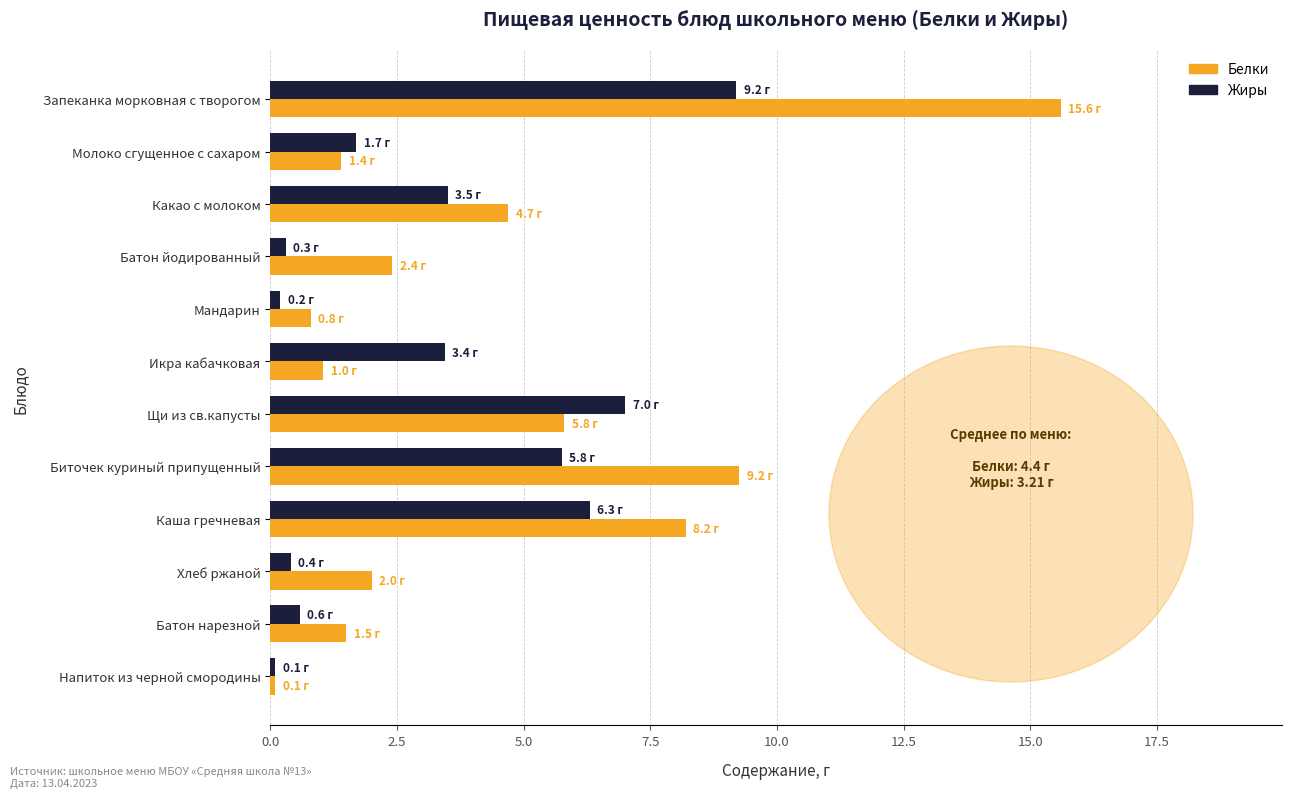

The Жиры series shows 9.2 at Запеканка морковная с творогом. True or false?

True